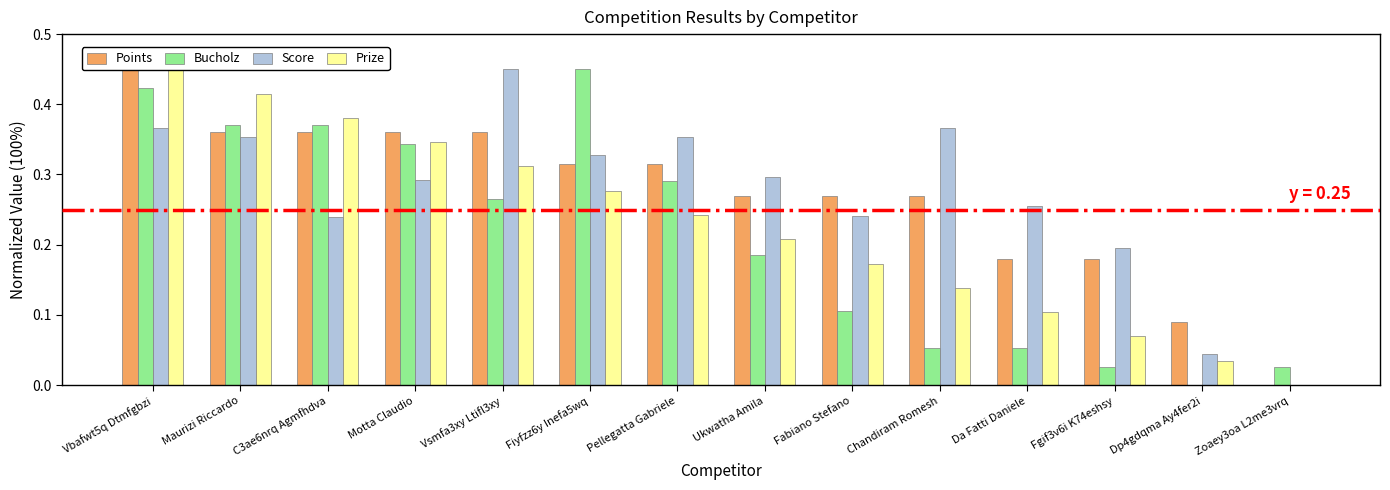

Rank the series by their maximum value, from highest to lowest.

Points, Bucholz, Score, Prize